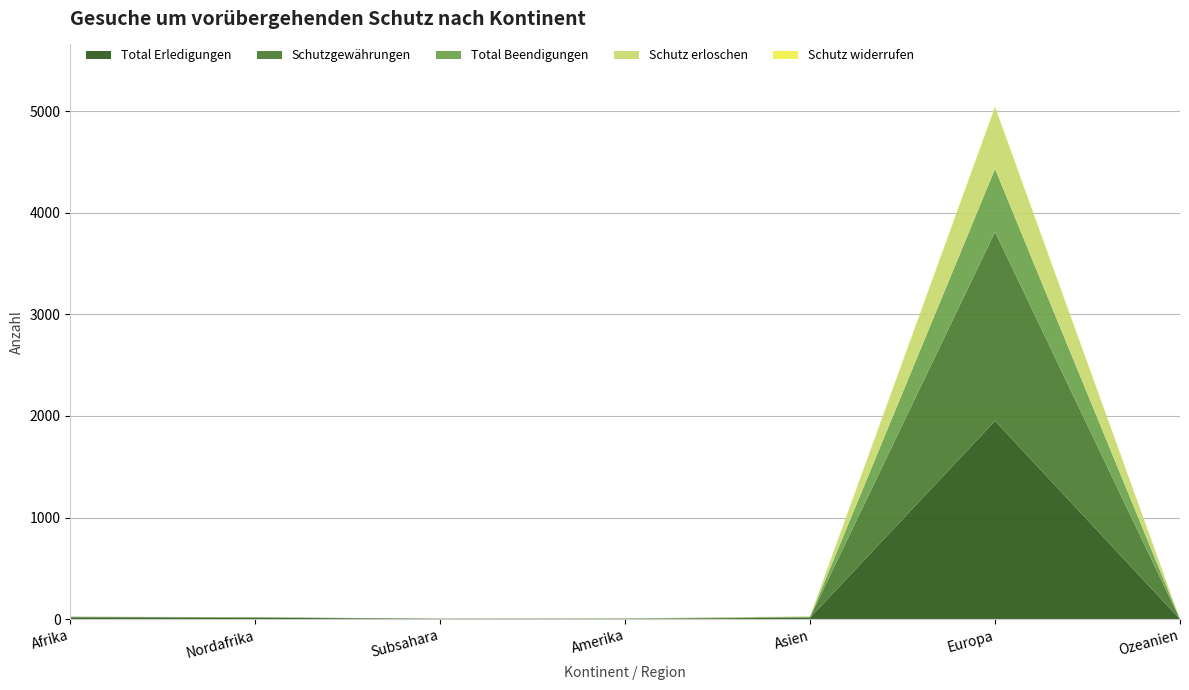

Reading left to right, extract all data points from this chart.

Total Erledigungen: 18	14	4	3	15	1951	0
Schutzgewährungen: 5	4	1	3	5	1861	0
Total Beendigungen: 1	1	0	1	4	619	0
Schutz erloschen: 1	1	0	1	4	607	0
Schutz widerrufen: 0	0	0	0	0	12	0